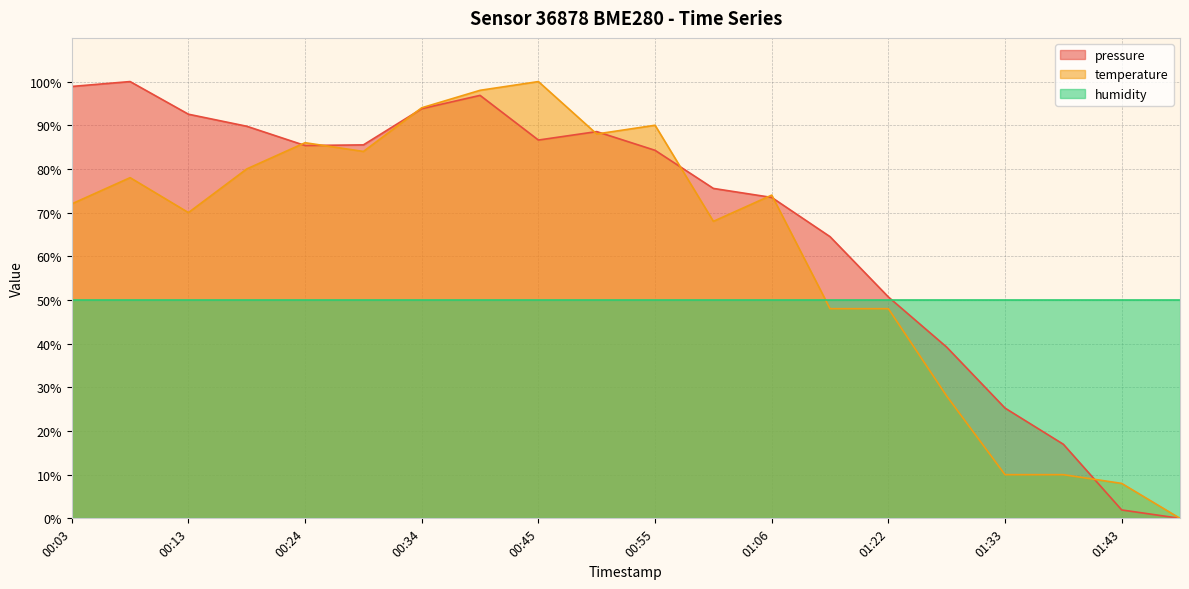

Does the chart display data point markers on the line(s)?

No